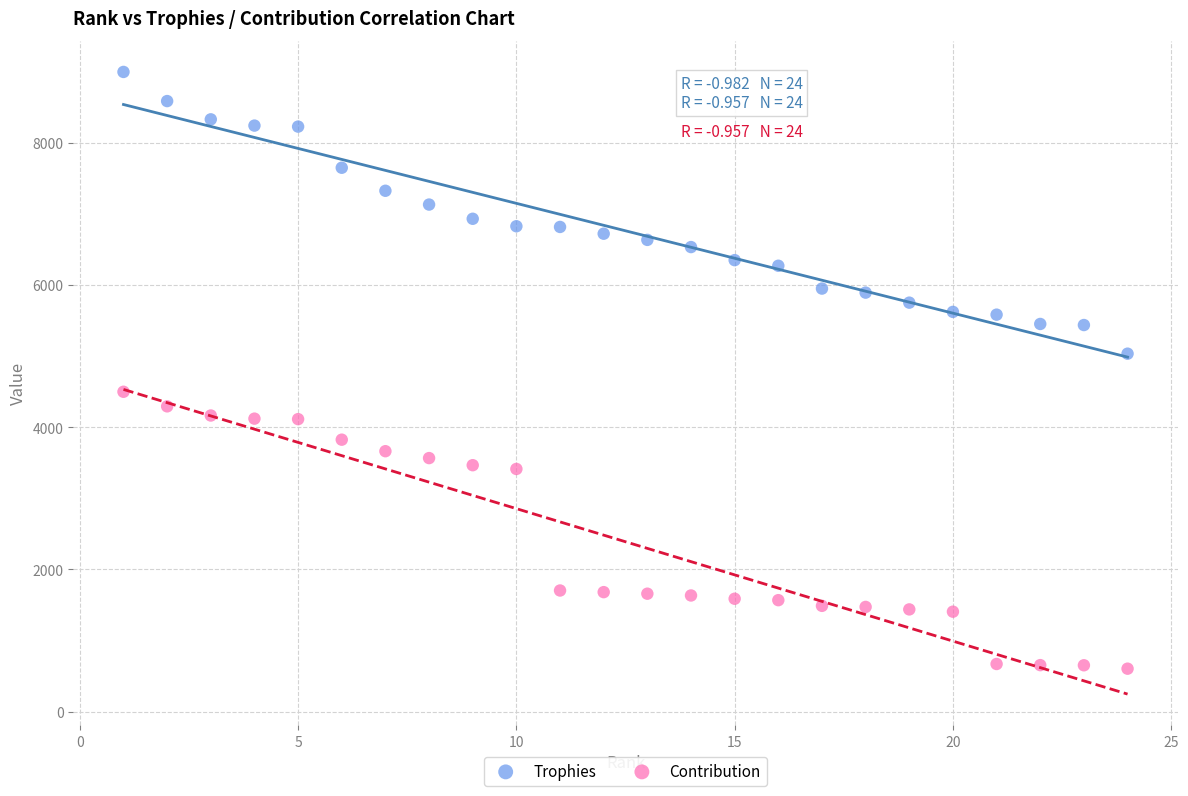

Across all data points, what is the range of X values (max minus min)?

23